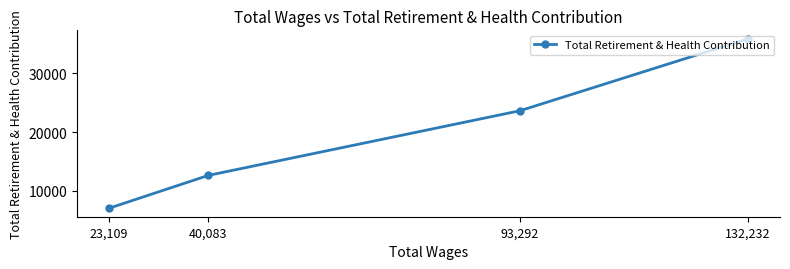

Which has a higher value, 23,109 or 132,232?

132,232